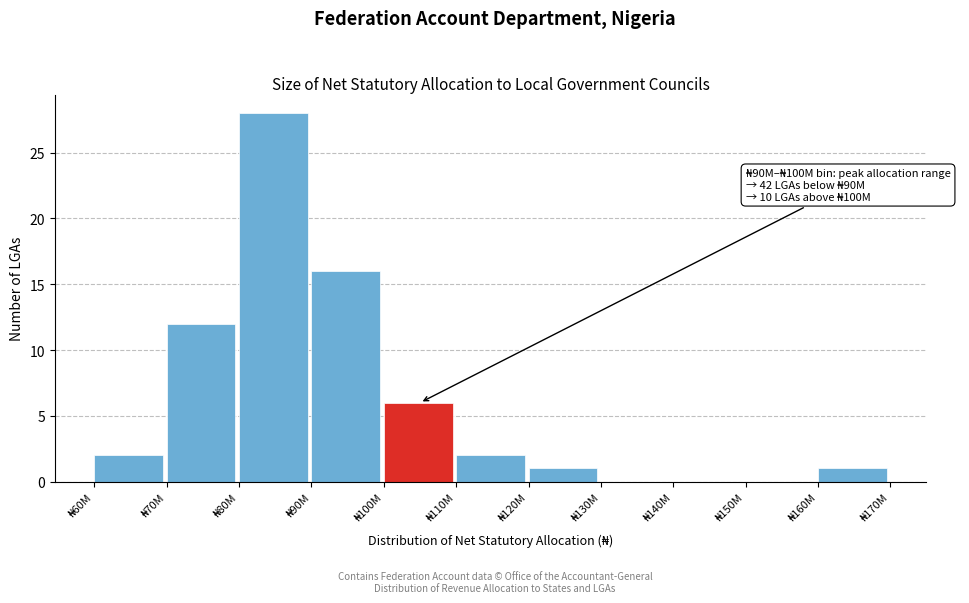

What is the sum of all values?

68